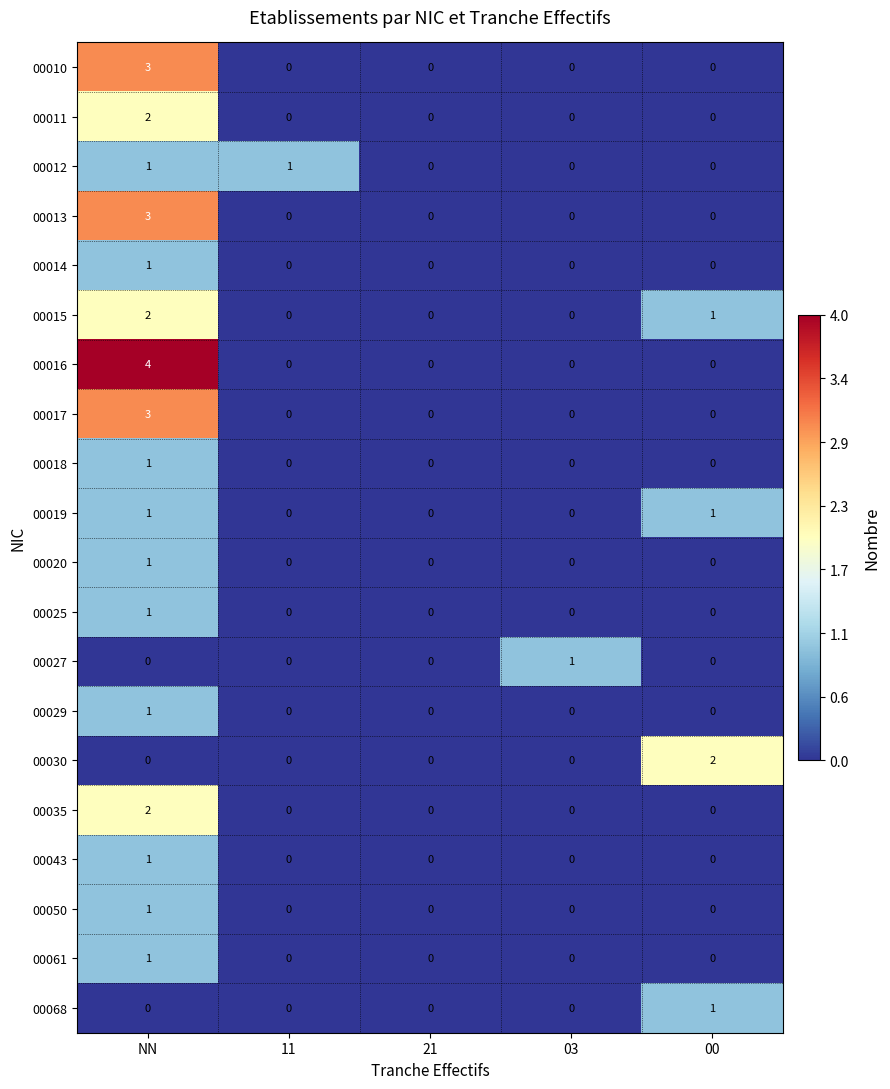

Which series has the widest spread of values?

00016